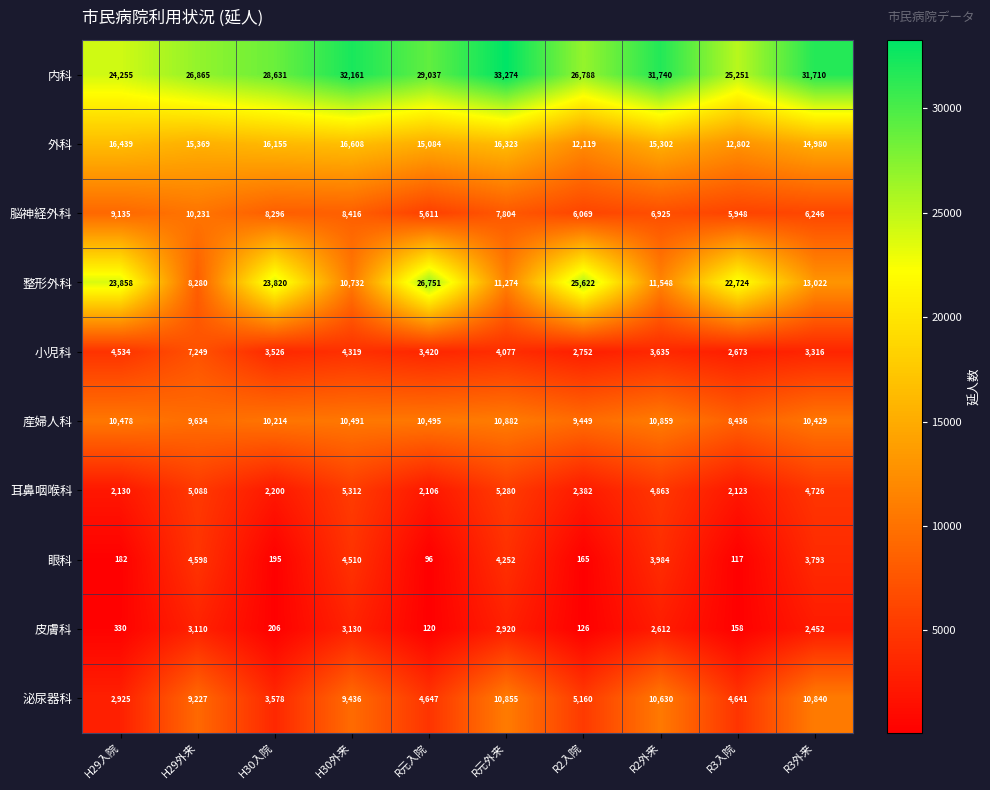

What is the greatest value displayed?

33274